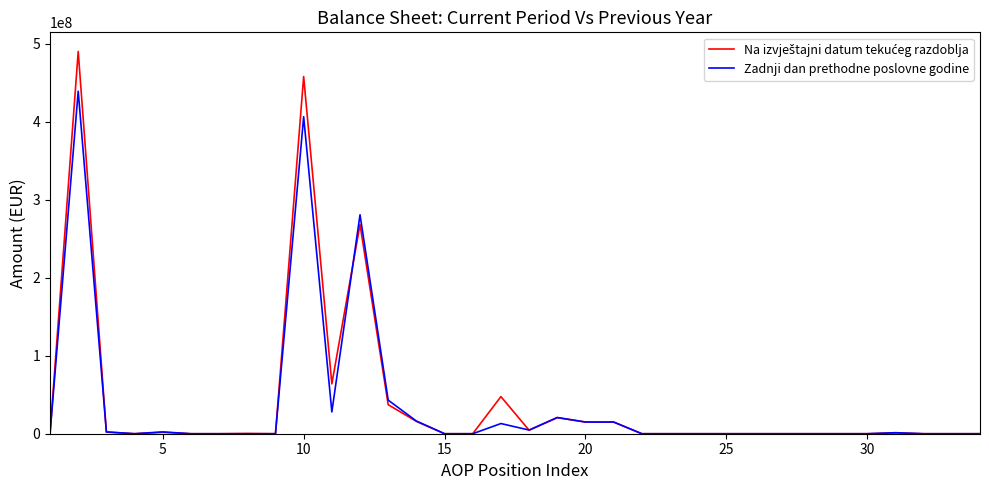

What is the maximum value shown in the chart?

490381604